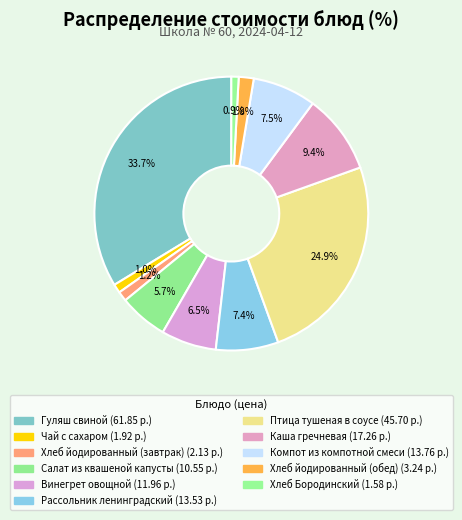

Rank the categories by value from lowest to highest.

Хлеб Бородинский, Чай с сахаром, Хлеб йодированный (завтрак), Хлеб йодированный (обед), Салат из квашеной капусты, Винегрет овощной, Рассольник ленинградский, Компот из компотной смеси, Каша гречневая, Птица тушеная в соусе, Гуляш свиной